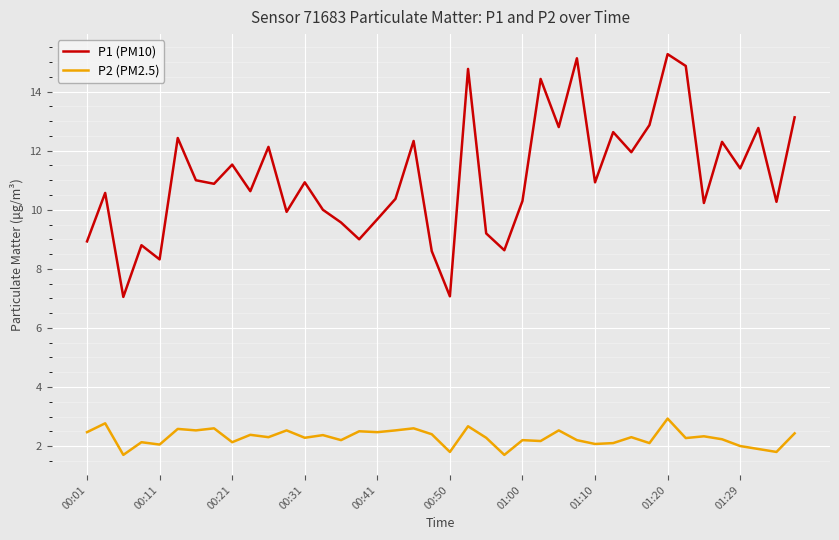

List the series in order of their overall mean, lowest first.

P2 (PM2.5), P1 (PM10)